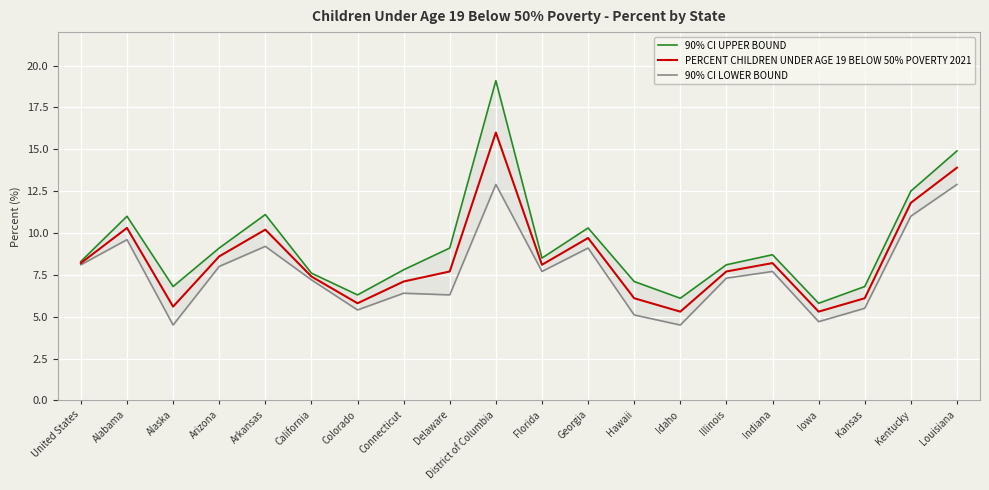

True or false: 90% CI UPPER BOUND and PERCENT CHILDREN UNDER AGE 19 BELOW 50% POVERTY 2021 cross at least once.

False